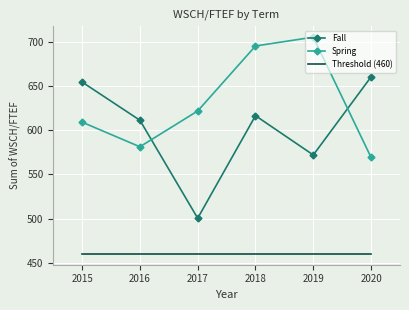

At which category does Fall reach its first local peak?

2018